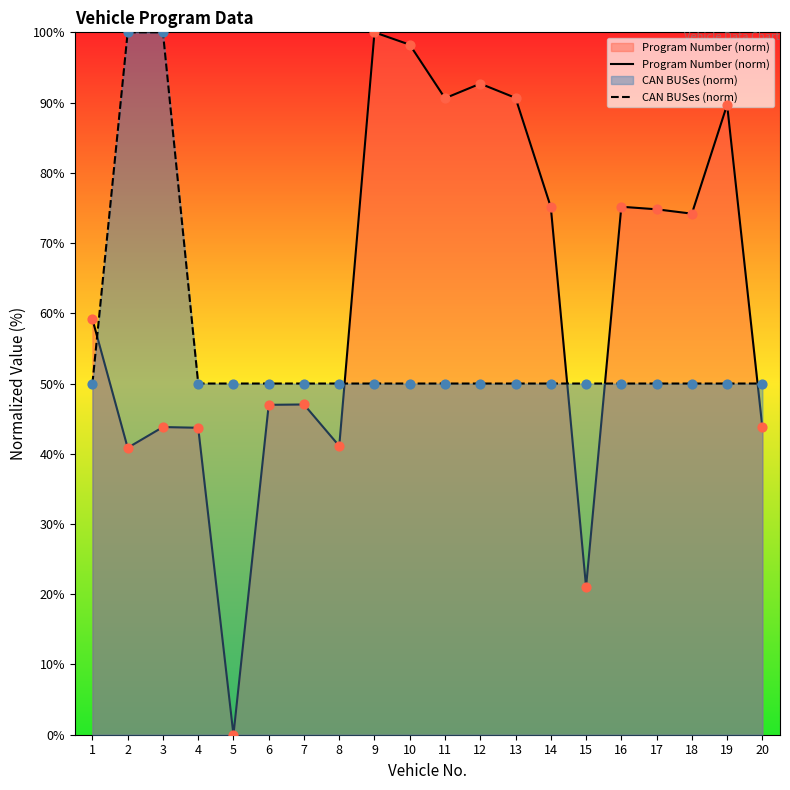

Which series has the largest Y range (max minus min)?

Program Number (norm)